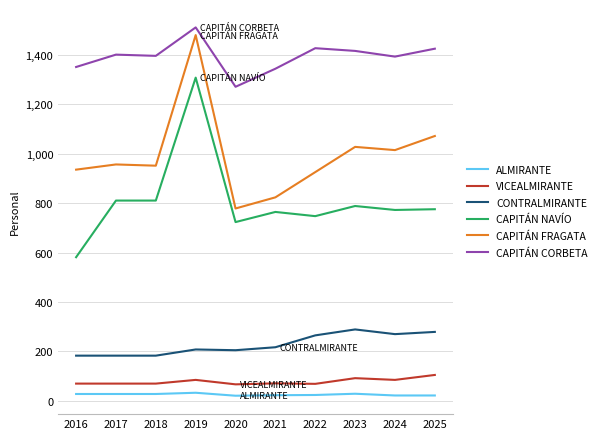

At which label is CAPITÁN FRAGATA closest to 1128?

2025